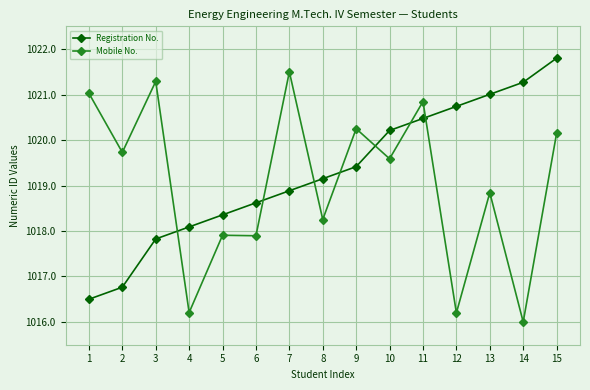

What is the total value across all series at 1?

2037.5